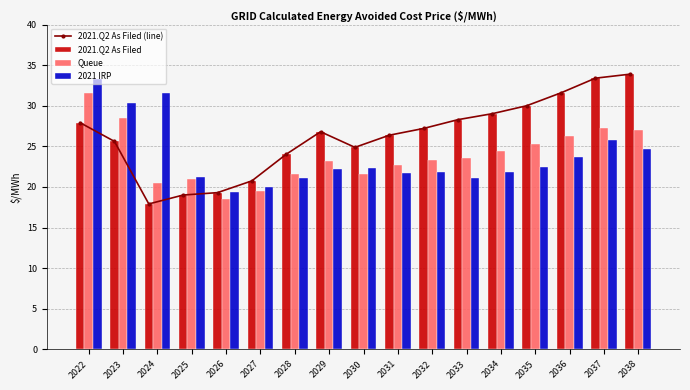

How many series are shown in this chart?

4